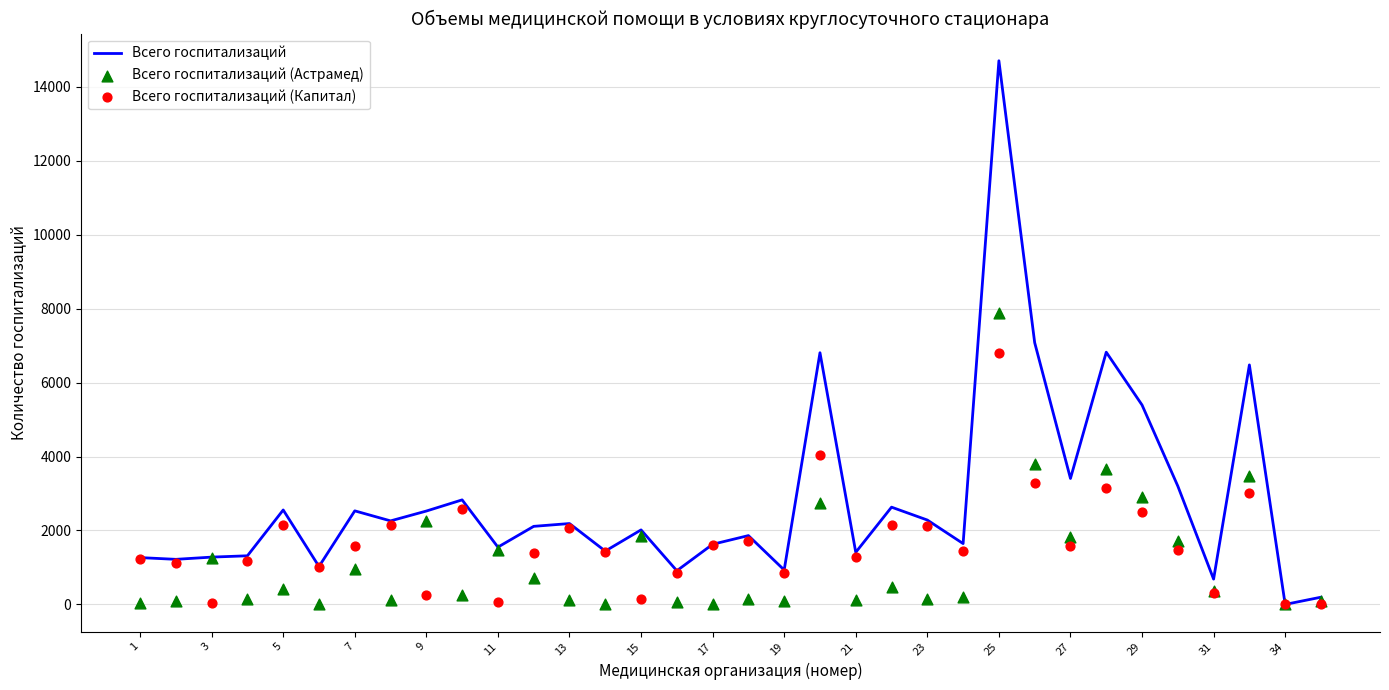

What are all the series names shown in the legend?

Всего госпитализаций, Всего госпитализаций (Астрамед), Всего госпитализаций (Капитал)